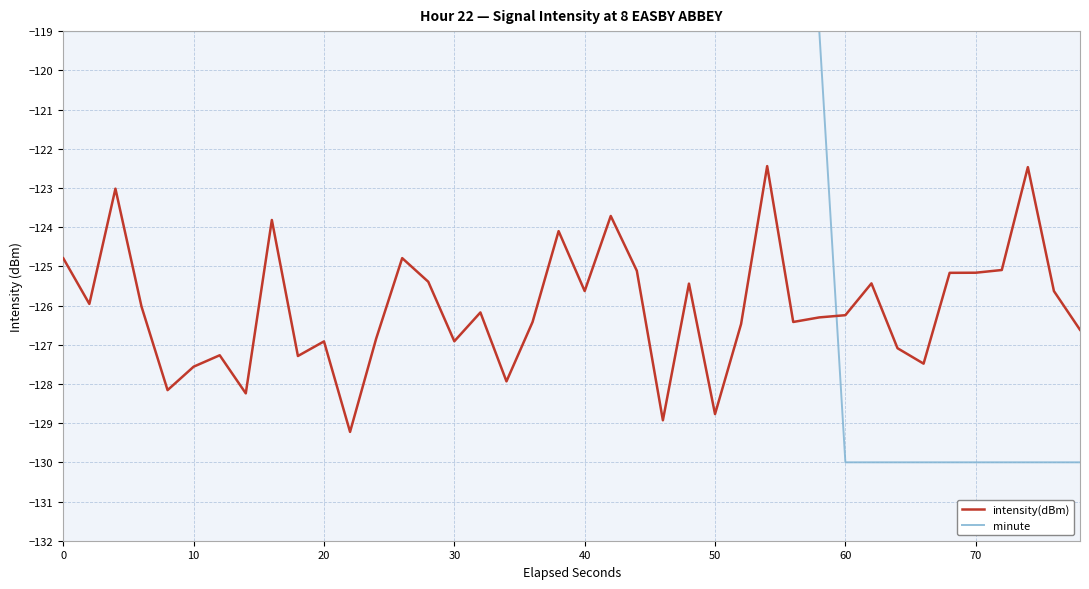

How many times do minute and intensity(dBm) cross each other?

1